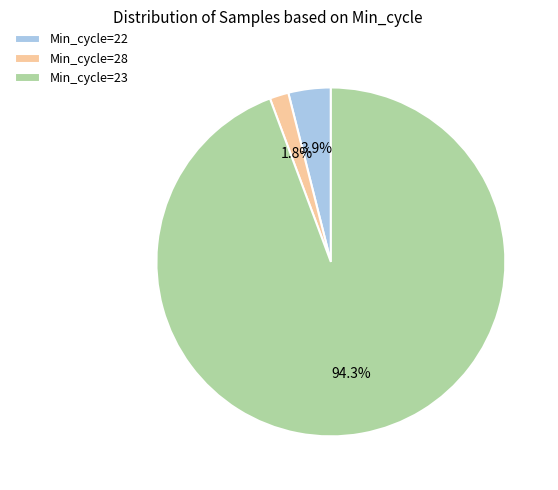

Which slice is the smallest?

Min_cycle=28